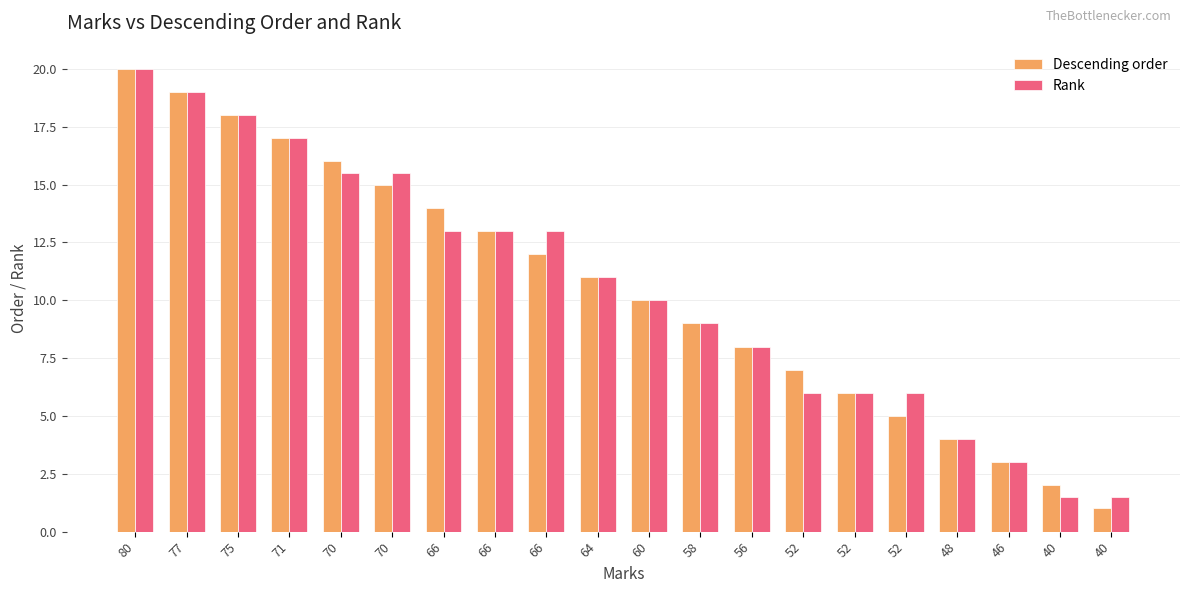

What are all the series names shown in the legend?

Descending order, Rank